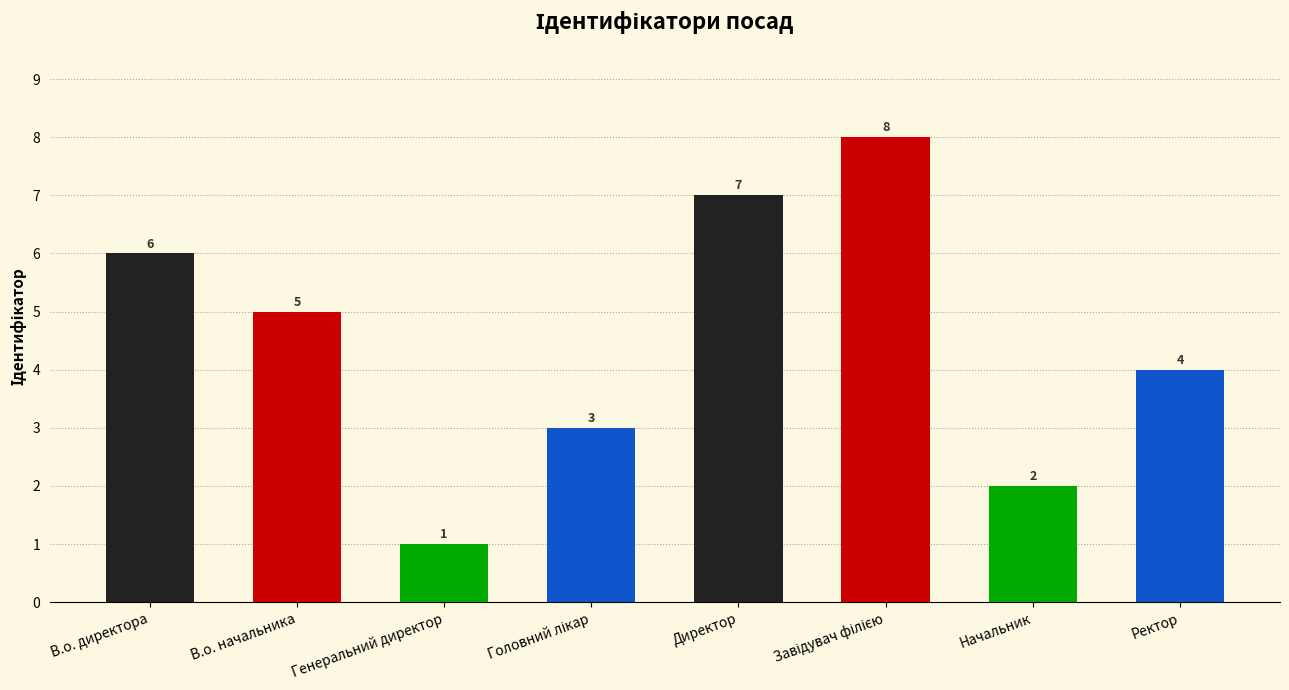

The value at Начальник is 1. True or false?

False